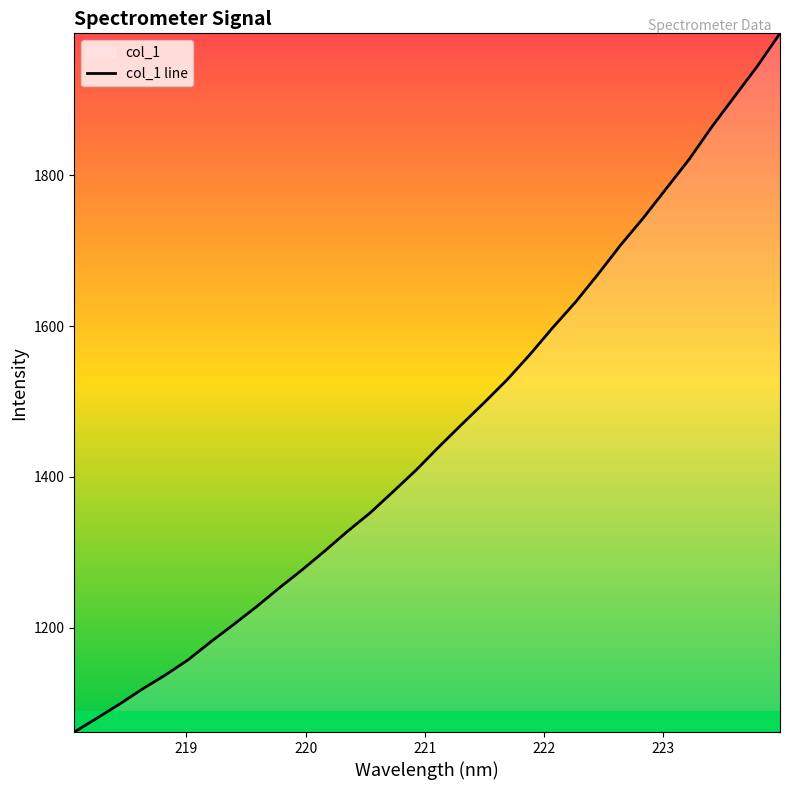

What is the maximum value shown in the chart?

1988.4